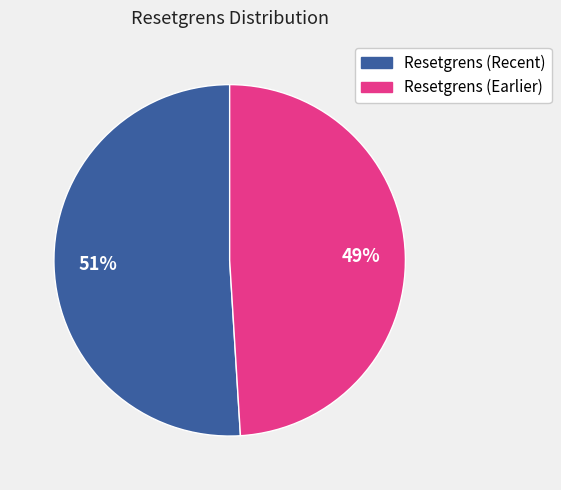

Is there a majority slice in this chart?

Yes